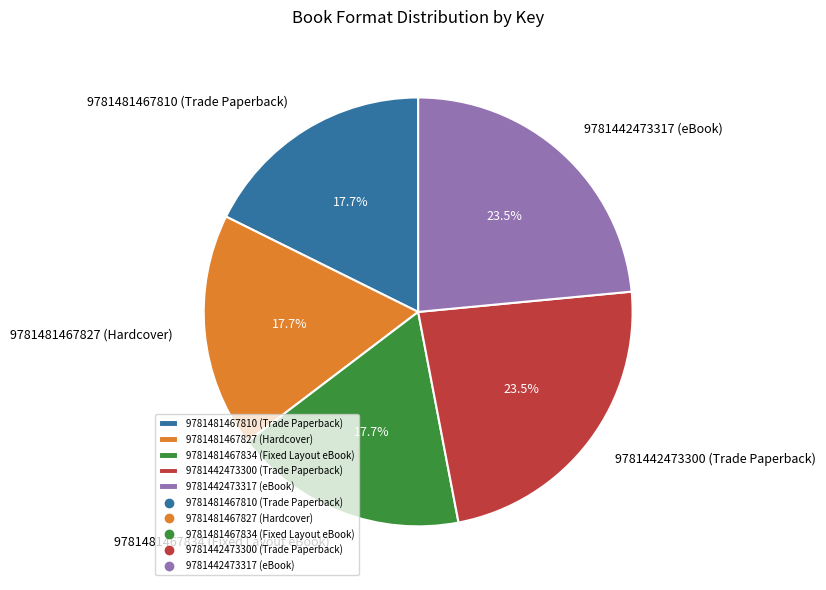

Is the sum of 9781442473317 (eBook) and 9781481467810 (Trade Paperback) greater than half?

No